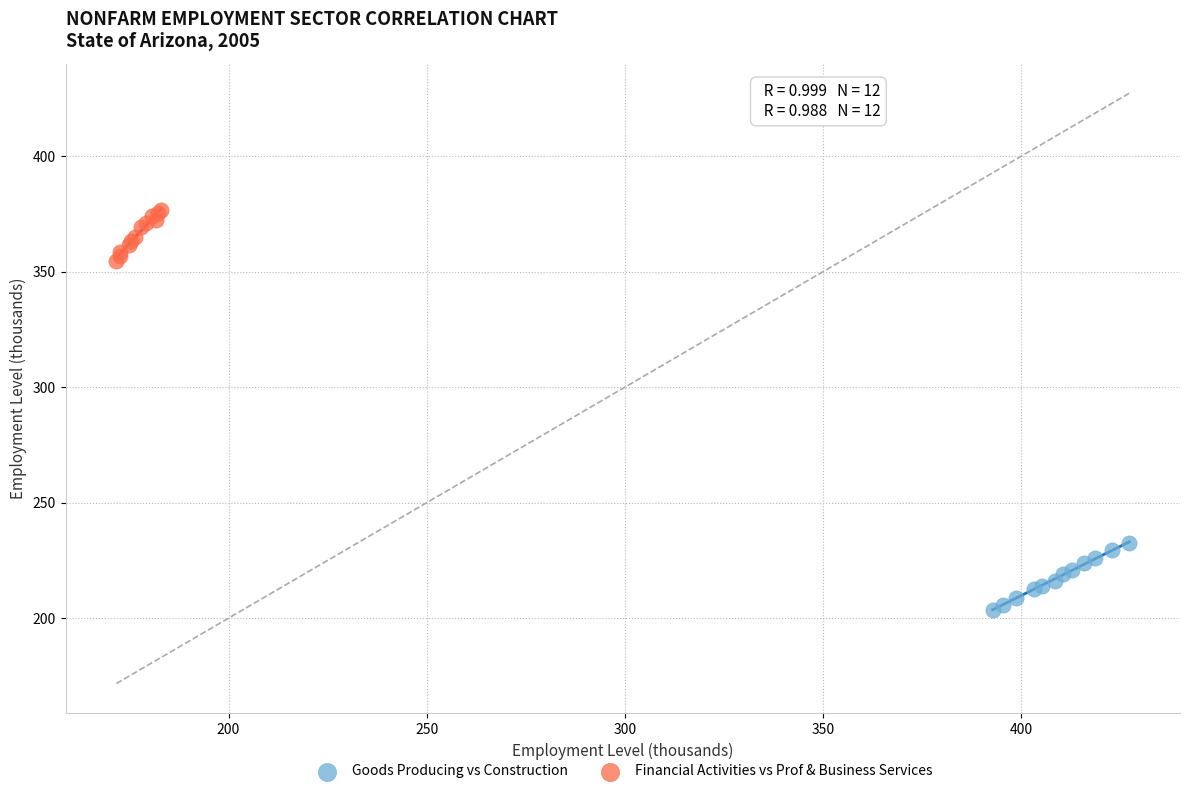

Which series contains the highest Y value?

Financial Activities vs Prof & Business Services